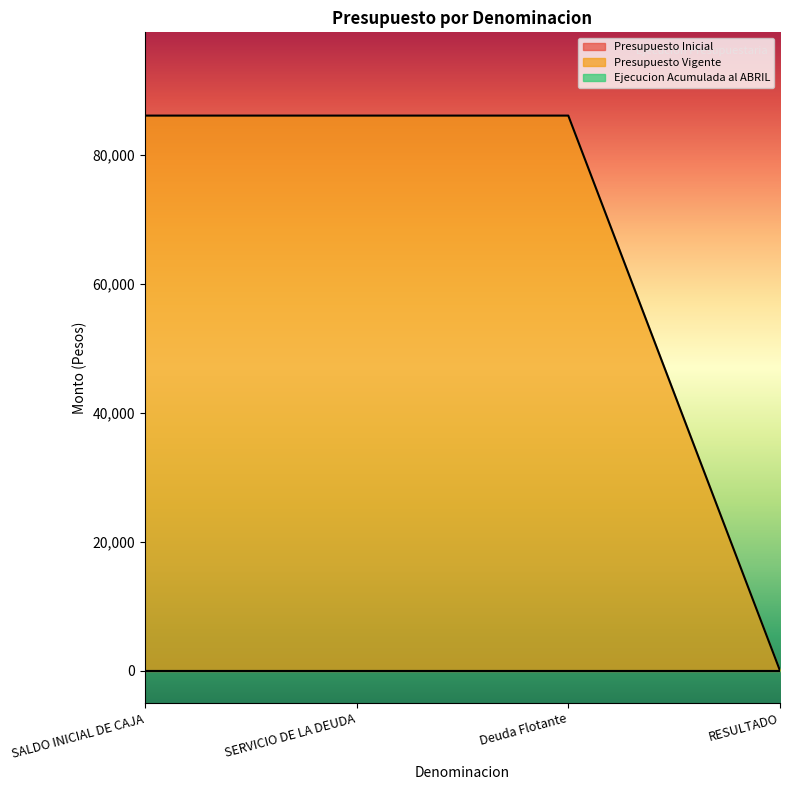

What is the difference between the highest and lowest values at SERVICIO DE LA DEUDA?

86094